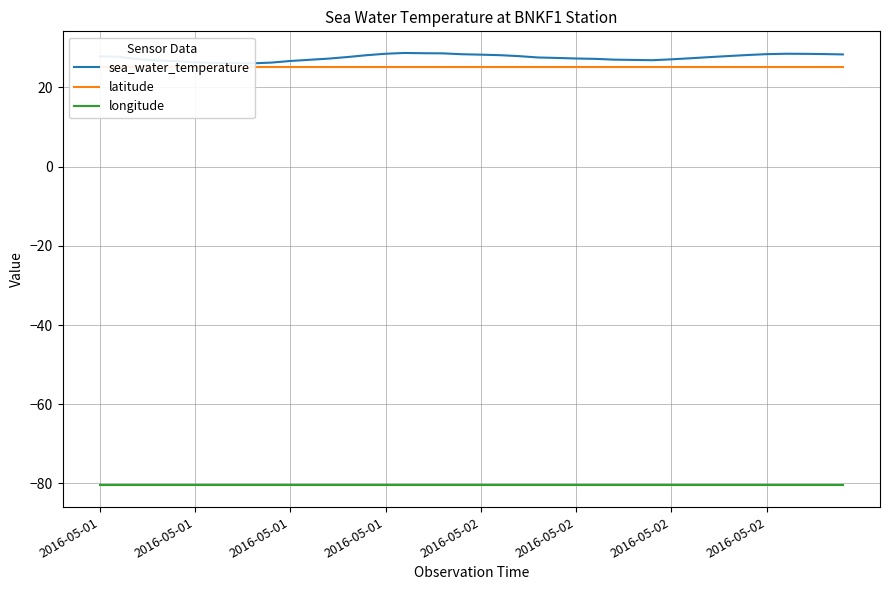

True or false: latitude has a value of 25.1 at 12.

True